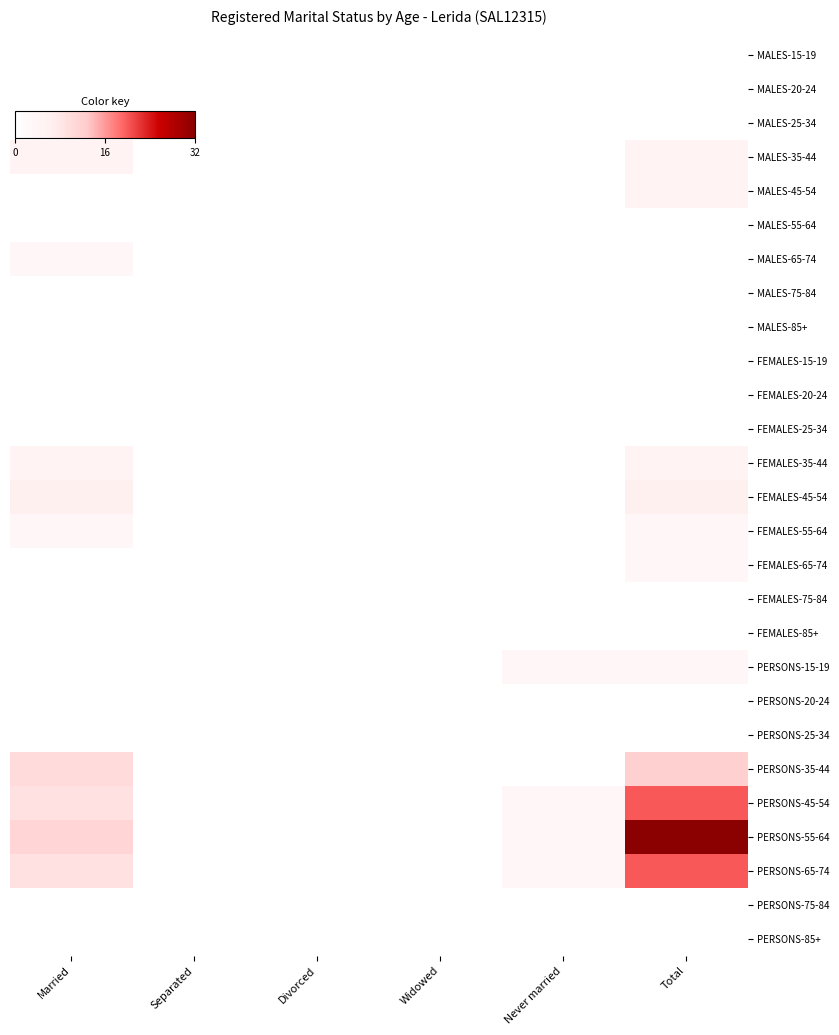

How many data points does each series have?

6